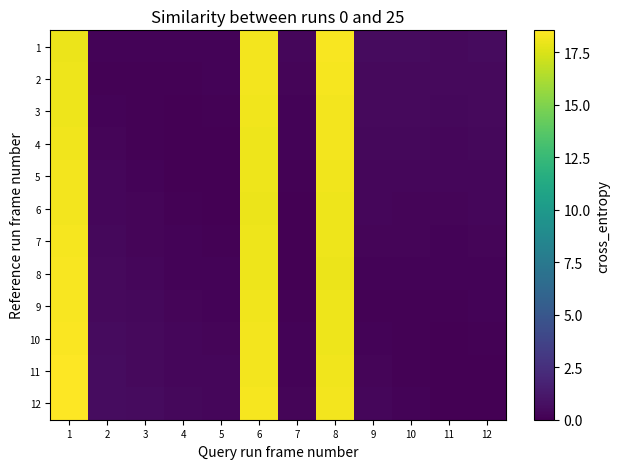

Reading left to right, list all the values displayed in this chart.

1: 1=18.0	2=0.2	3=0.2	4=0.2	5=0.2	6=18.2	7=0.3	8=18.4	9=0.5	10=0.5	11=0.5	12=0.6
2: 1=18.1	2=0.1	3=0.1	4=0.1	5=0.2	6=18.2	7=0.2	8=18.3	9=0.5	10=0.5	11=0.5	12=0.5
3: 1=18.1	2=0.2	3=0.1	4=0.1	5=0.1	6=18.1	7=0.2	8=18.2	9=0.4	10=0.4	11=0.4	12=0.5
4: 1=18.1	2=0.2	3=0.1	4=0.0	5=0.1	6=18.1	7=0.2	8=18.2	9=0.4	10=0.4	11=0.4	12=0.4
5: 1=18.2	2=0.3	3=0.2	4=0.1	5=0.0	6=18.1	7=0.1	8=18.1	9=0.3	10=0.3	11=0.3	12=0.4
6: 1=18.2	2=0.3	3=0.2	4=0.1	5=0.1	6=18.0	7=0.1	8=18.1	9=0.3	10=0.3	11=0.2	12=0.3
7: 1=18.3	2=0.4	3=0.3	4=0.2	5=0.1	6=18.1	7=0.0	8=18.1	9=0.2	10=0.2	11=0.2	12=0.2
8: 1=18.4	2=0.4	3=0.3	4=0.2	5=0.2	6=18.1	7=0.1	8=18.0	9=0.2	10=0.2	11=0.2	12=0.2
9: 1=18.4	2=0.5	3=0.4	4=0.2	5=0.2	6=18.1	7=0.1	8=18.1	9=0.1	10=0.1	11=0.1	12=0.2
10: 1=18.4	2=0.5	3=0.4	4=0.3	5=0.2	6=18.2	7=0.2	8=18.1	9=0.2	10=0.1	11=0.1	12=0.1
11: 1=18.5	2=0.6	3=0.5	4=0.4	5=0.3	6=18.2	7=0.2	8=18.1	9=0.2	10=0.1	11=0.0	12=0.1
12: 1=18.6	2=0.6	3=0.5	4=0.4	5=0.4	6=18.3	7=0.2	8=18.2	9=0.3	10=0.2	11=0.1	12=0.0